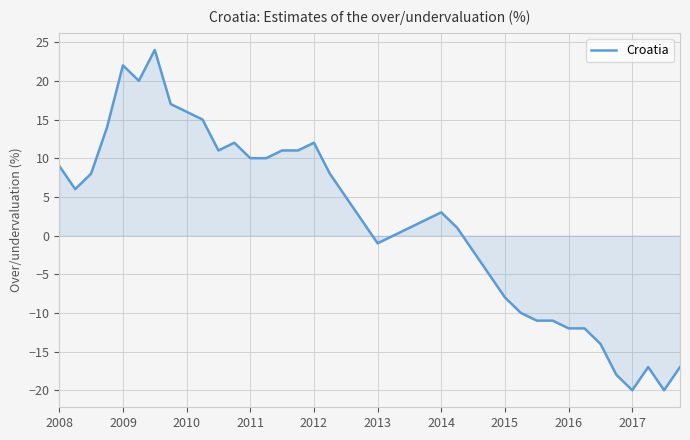

What is the difference between the maximum and minimum values?

44